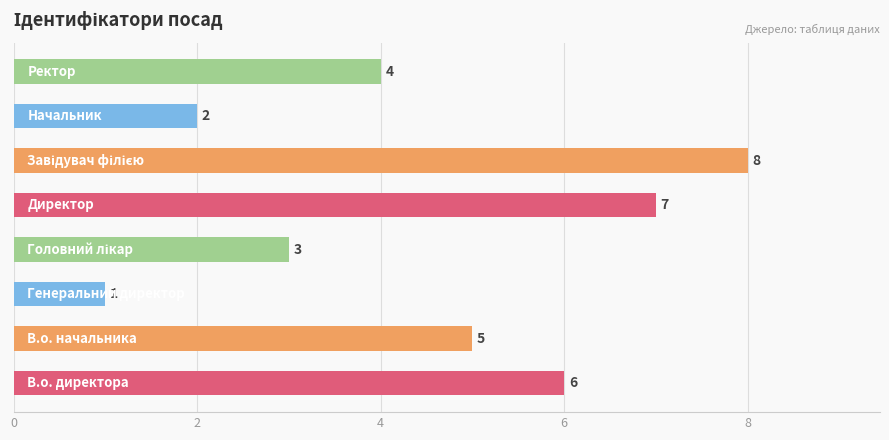

What is the maximum value shown in the chart?

8